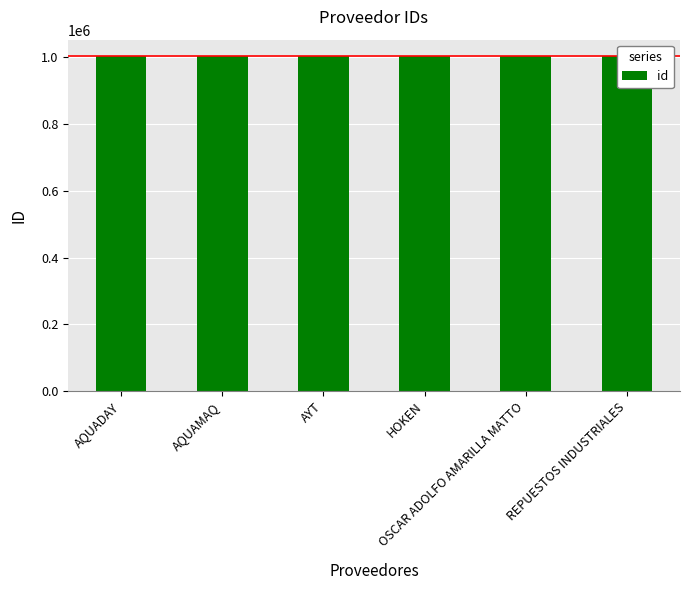

What is the smallest value displayed?

1002400